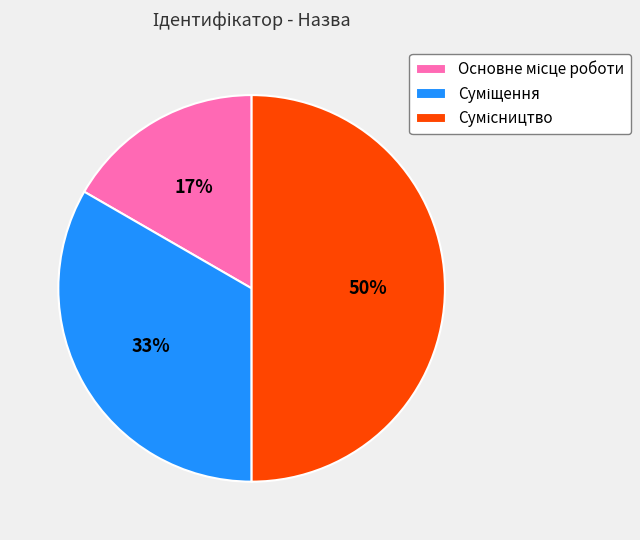

To the nearest percent, what is the average slice percentage?

33%